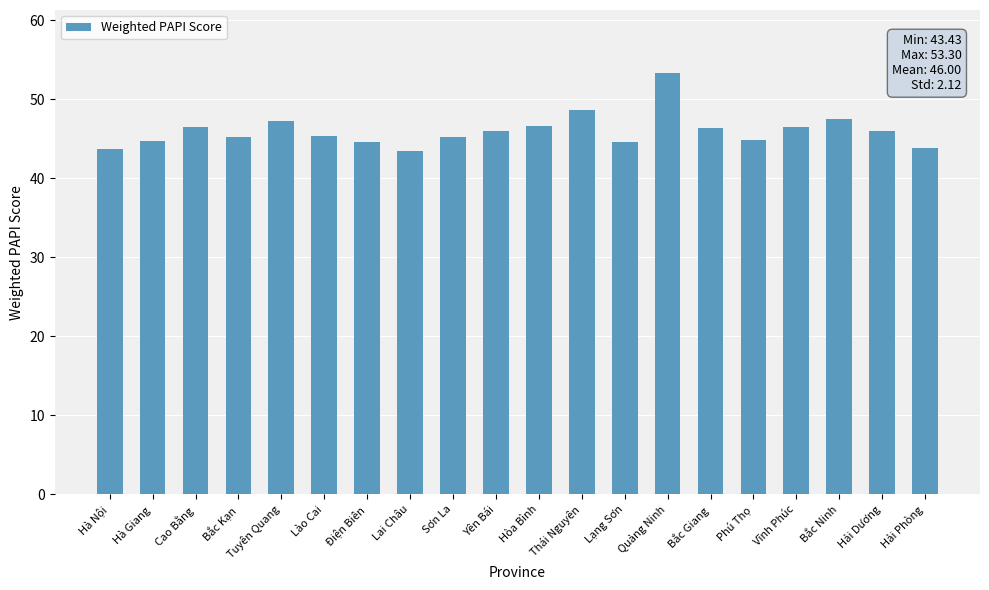

How many distinct data groups are displayed?

1